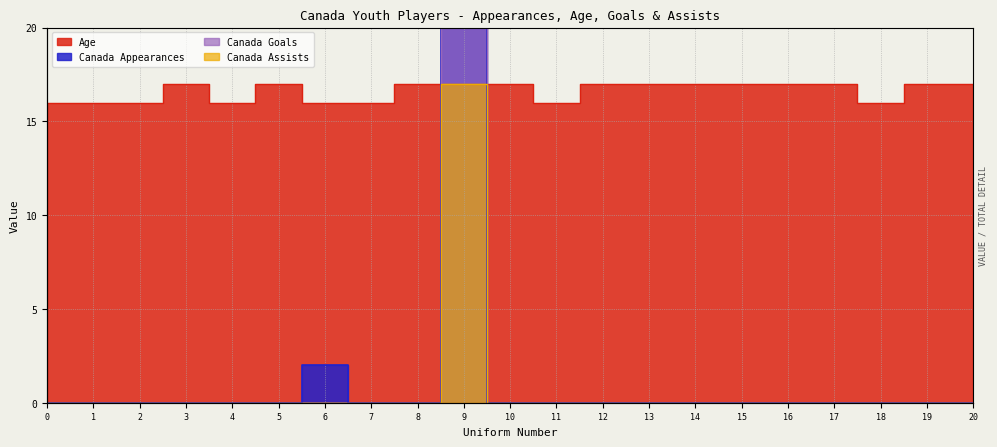

At which category is the sum across all series the highest?

9